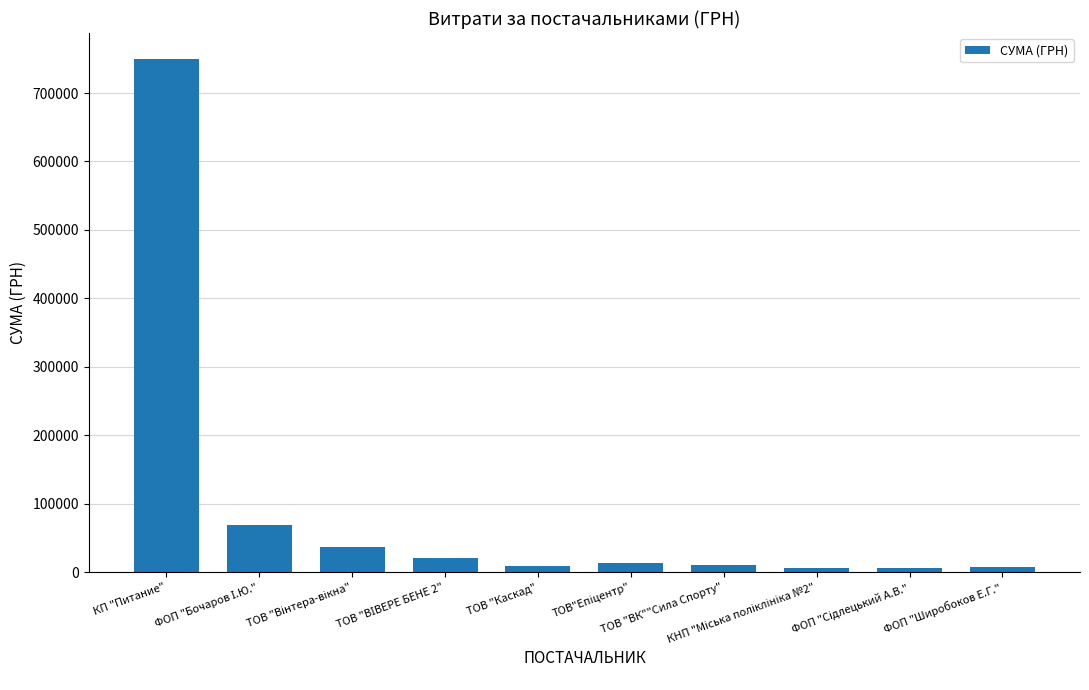

Does the chart contain any negative values?

No